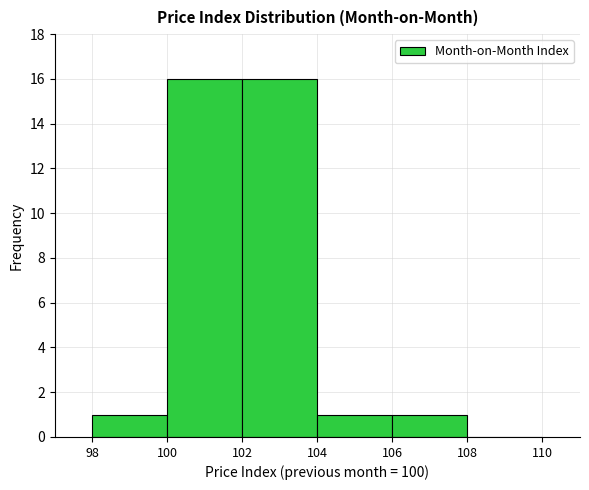

Reading left to right, transcribe this chart: for each bar, give the range it covers on the x-axis and its height. The values are not printed on the chart, so give them approximately, as read against the axis.

98 to 100: 1
100 to 102: 16
102 to 104: 16
104 to 106: 1
106 to 108: 1
108 to 110: 0